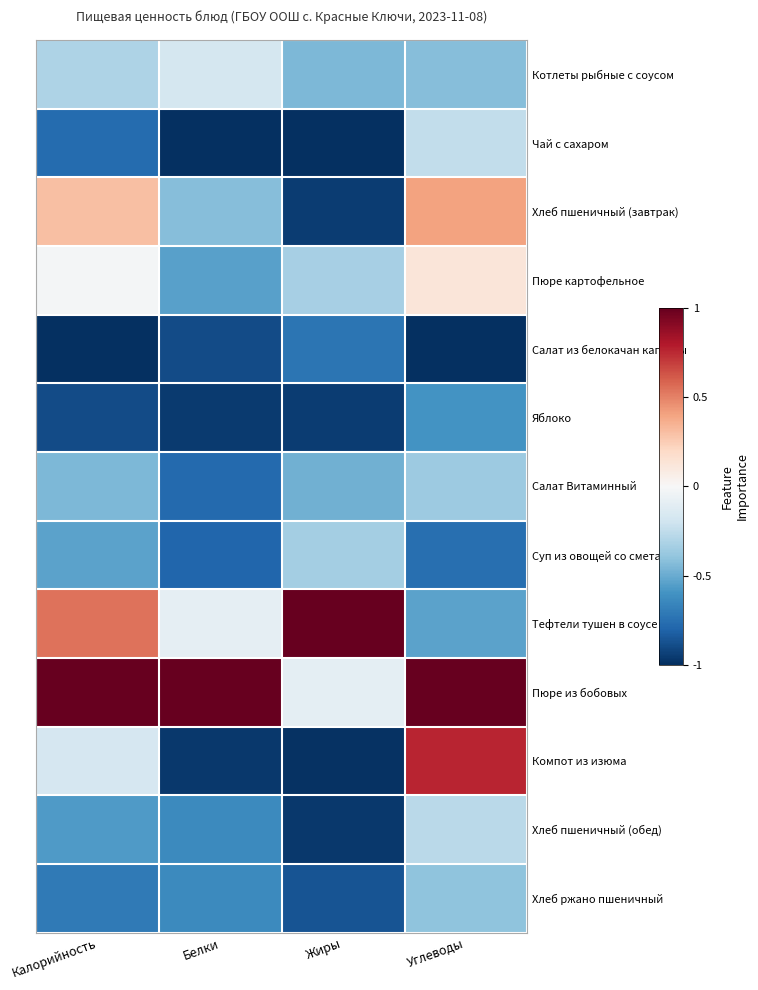

At which category is the sum across all series the highest?

Углеводы